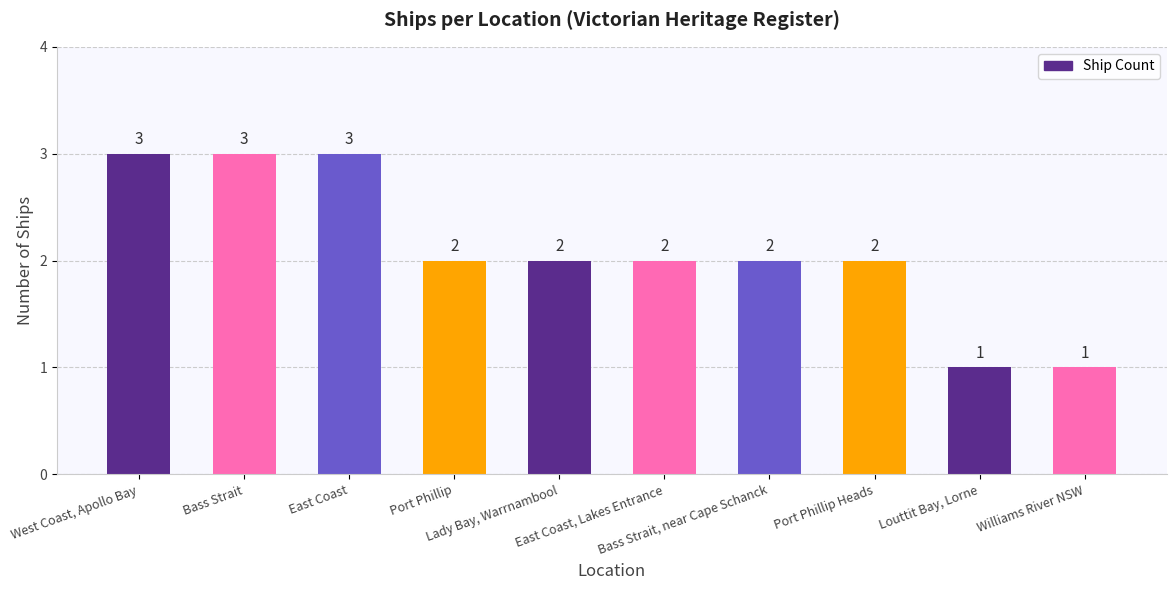

What is the label of the 8th bar from the right?

East Coast